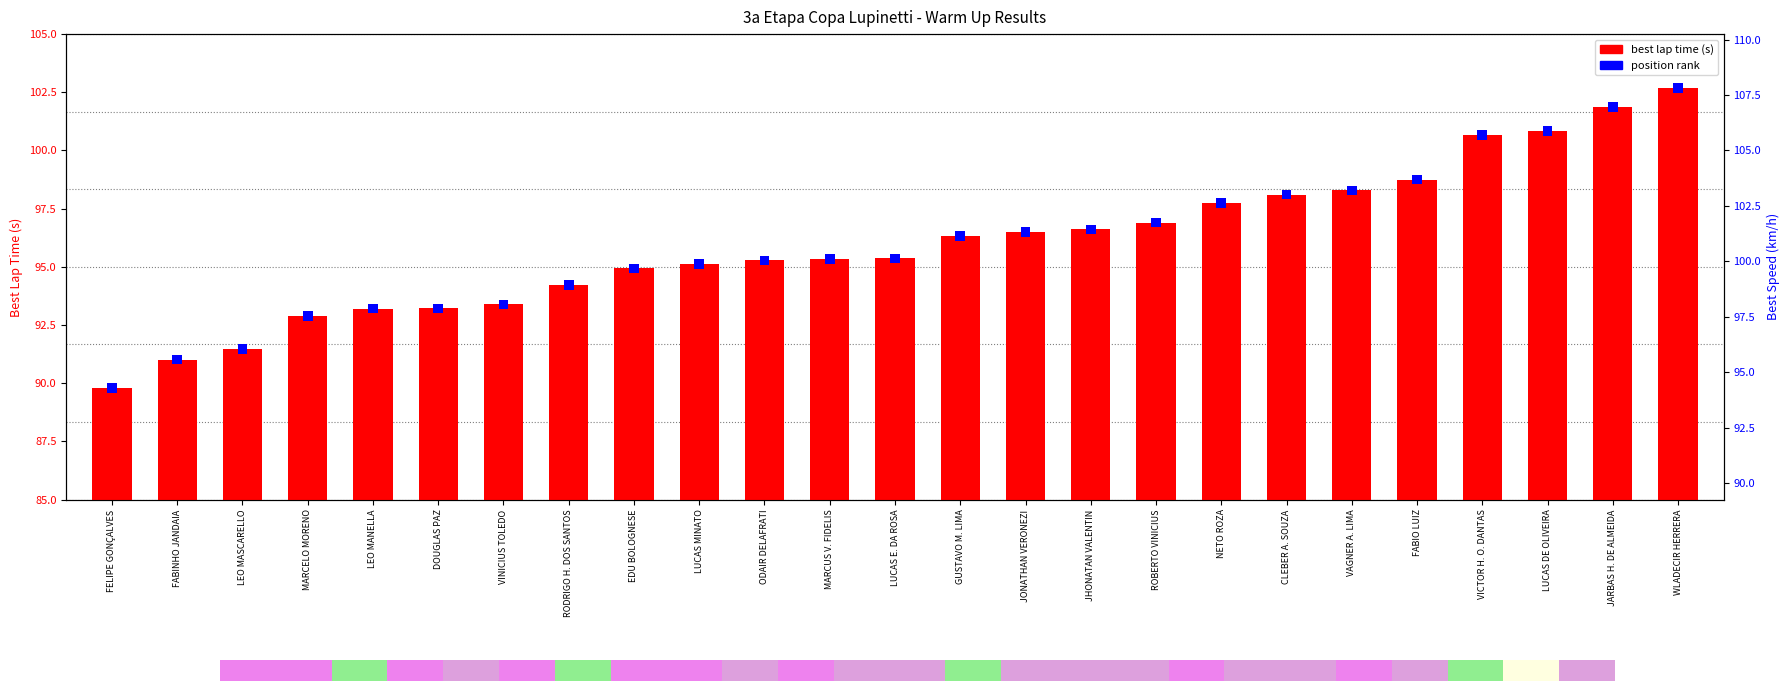

List the labels in order of value, smallest first.

FELIPE GONÇALVES, FABINHO JANDAIA, LEO MASCARELLO, MARCELO MORENO, LEO MANELLA, DOUGLAS PAZ, VINICIUS TOLEDO, RODRIGO H. DOS SANTOS, EDU BOLOGNESE, LUCAS MINATO, ODAIR DELAFRATI, MARCUS V. FIDELIS, LUCAS E. DA ROSA, GUSTAVO M. LIMA, JONATHAN VERONEZI, JHONATAN VALENTIN, ROBERTO VINICIUS, NETO ROZA, CLEBER A. SOUZA, VAGNER A. LIMA, FABIO LUIZ, VICTOR H. O. DANTAS, LUCAS DE OLIVEIRA, JARBAS H. DE ALMEIDA, WLADECIR HERRERA